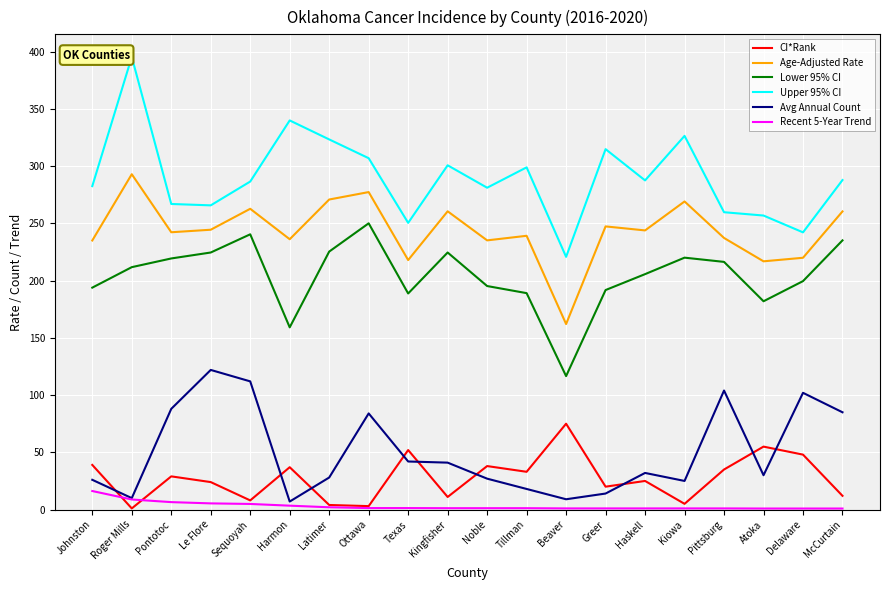

True or false: Age-Adjusted Rate has a value of 129.7 at Roger Mills.

False